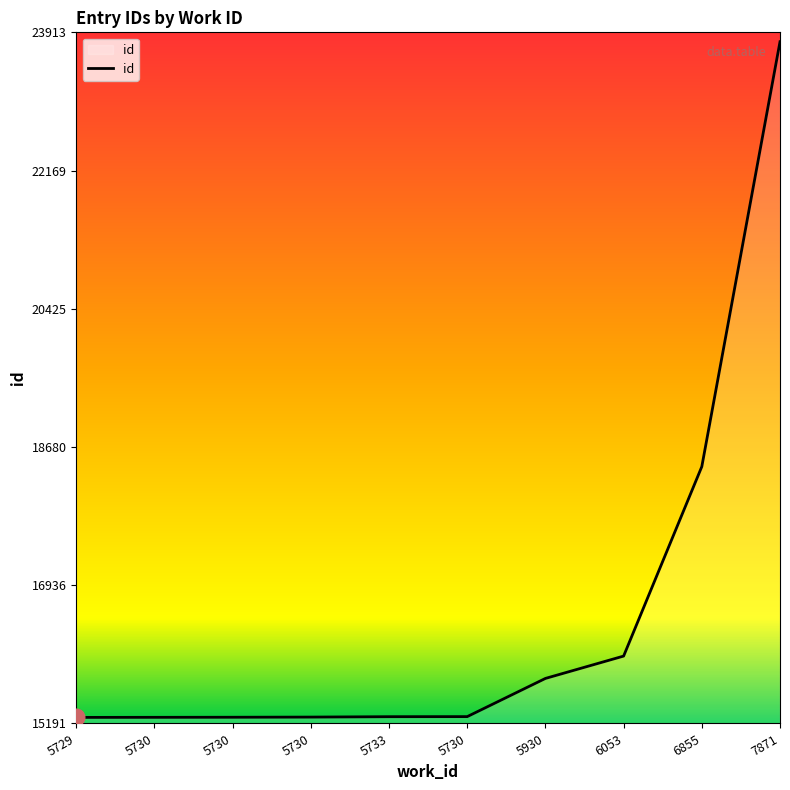

Does the chart display data point markers on the line(s)?

No